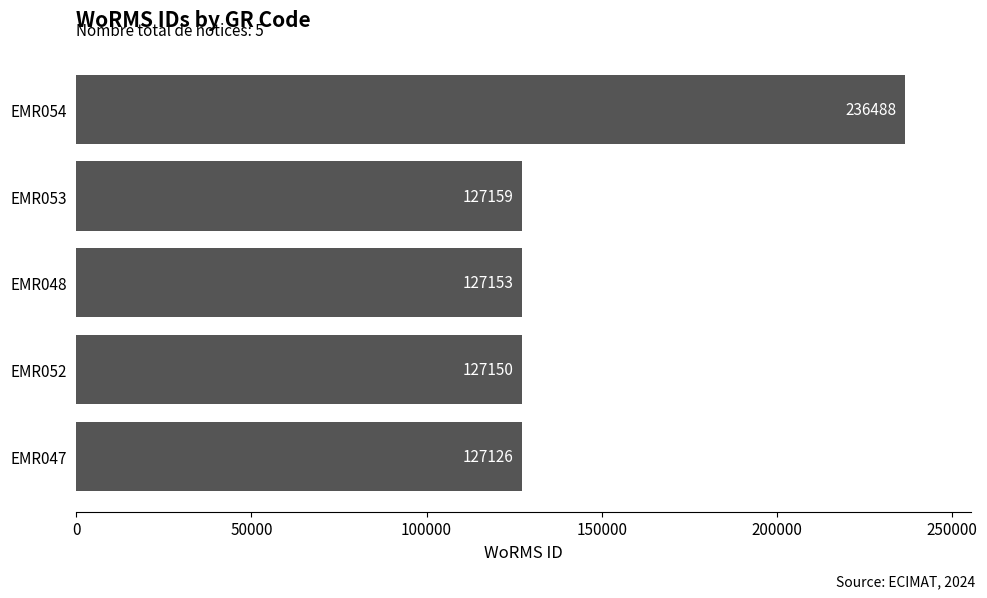

Which label corresponds to the largest value in the chart?

EMR054